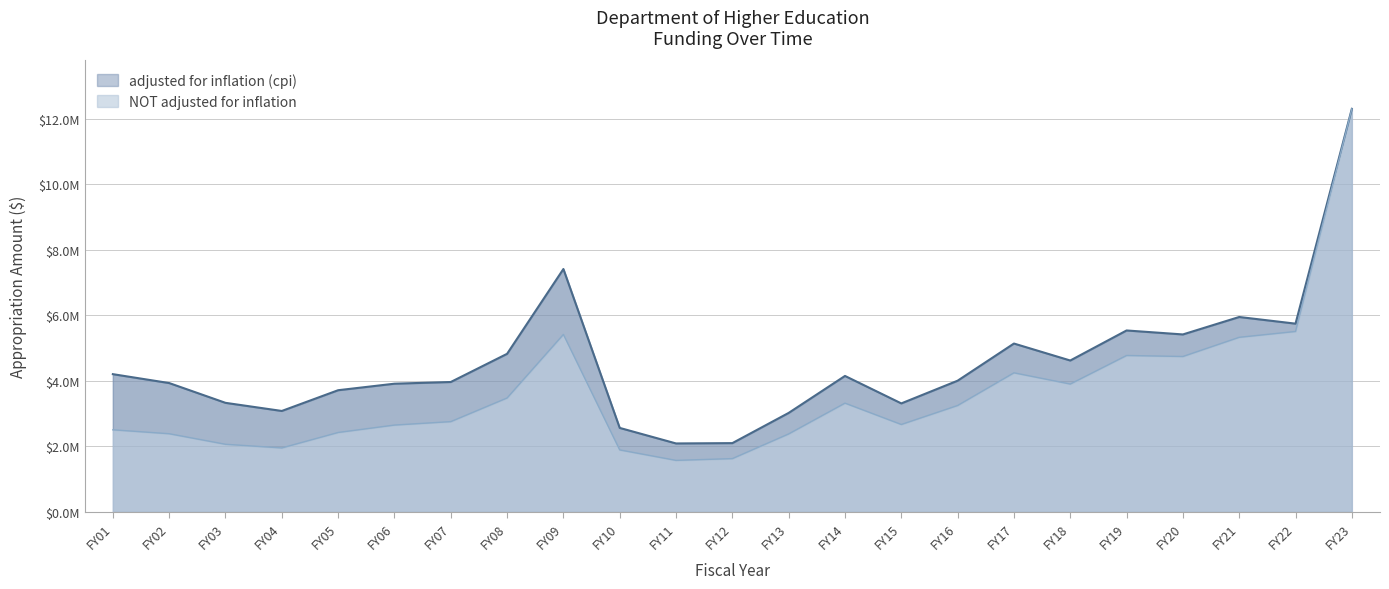

Reading left to right, extract all data points from this chart.

adjusted for inflation (cpi): 4203026	3931488	3327473	3079548	3712740	3911851	3963523	4823664	7412751	2562218	2087726	2097628	3019971	4148706	3310170	4003229	5137777	4619575	5536954	5415593	5948192	5744918	12303142
NOT adjusted for inflation: 2504673	2384344	2062482	1950914	2422714	2649071	2753819	3475766	5416178	1890529	1570984	1624791	2378649	3318529	2666734	3246503	4244105	3901583	4773328	4742492	5328126	5506687	12303142